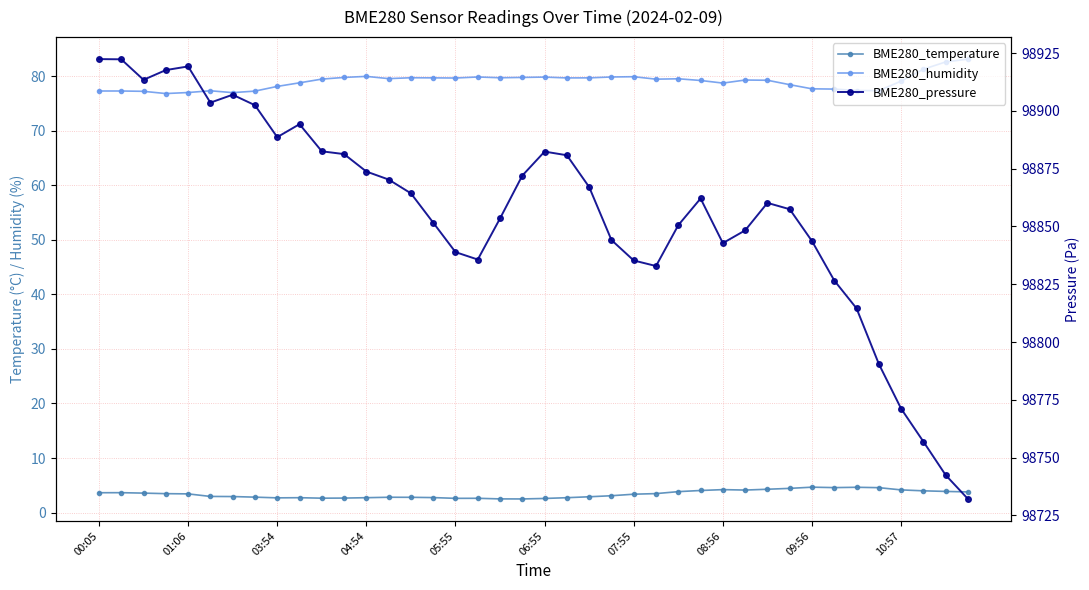

What is the average value of the BME280_humidity series?

79.0